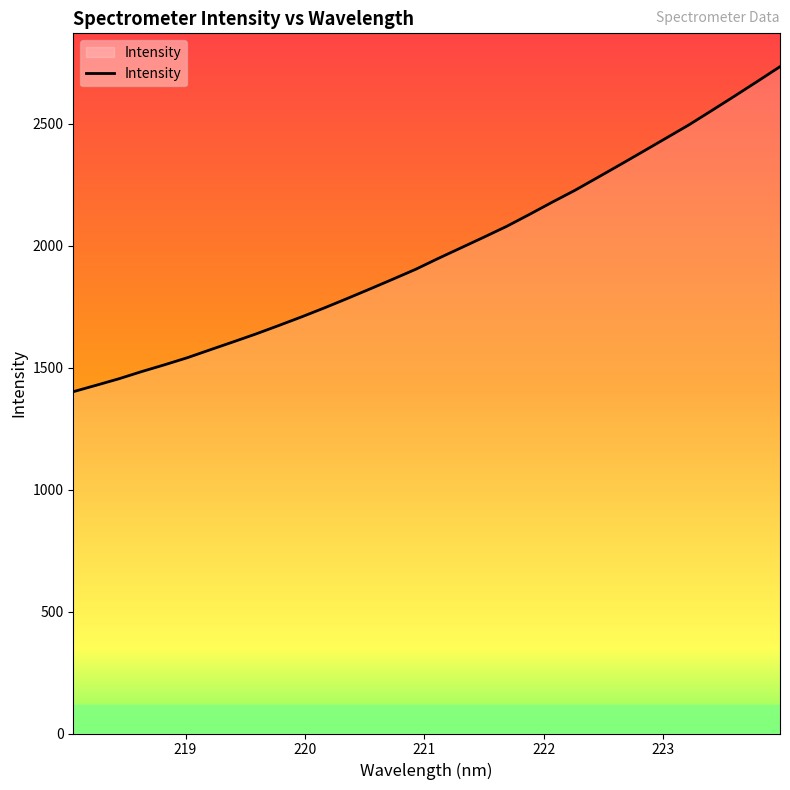

What is the difference between the maximum and minimum values?

1332.6